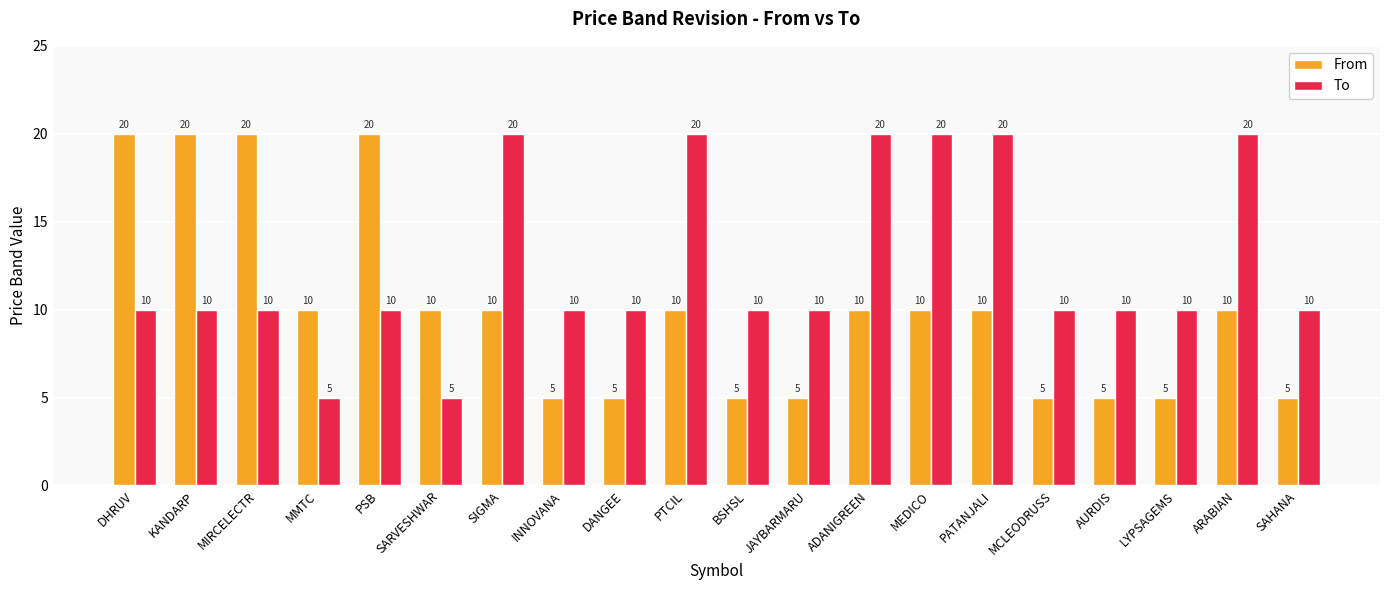

What is the maximum value for From?

20